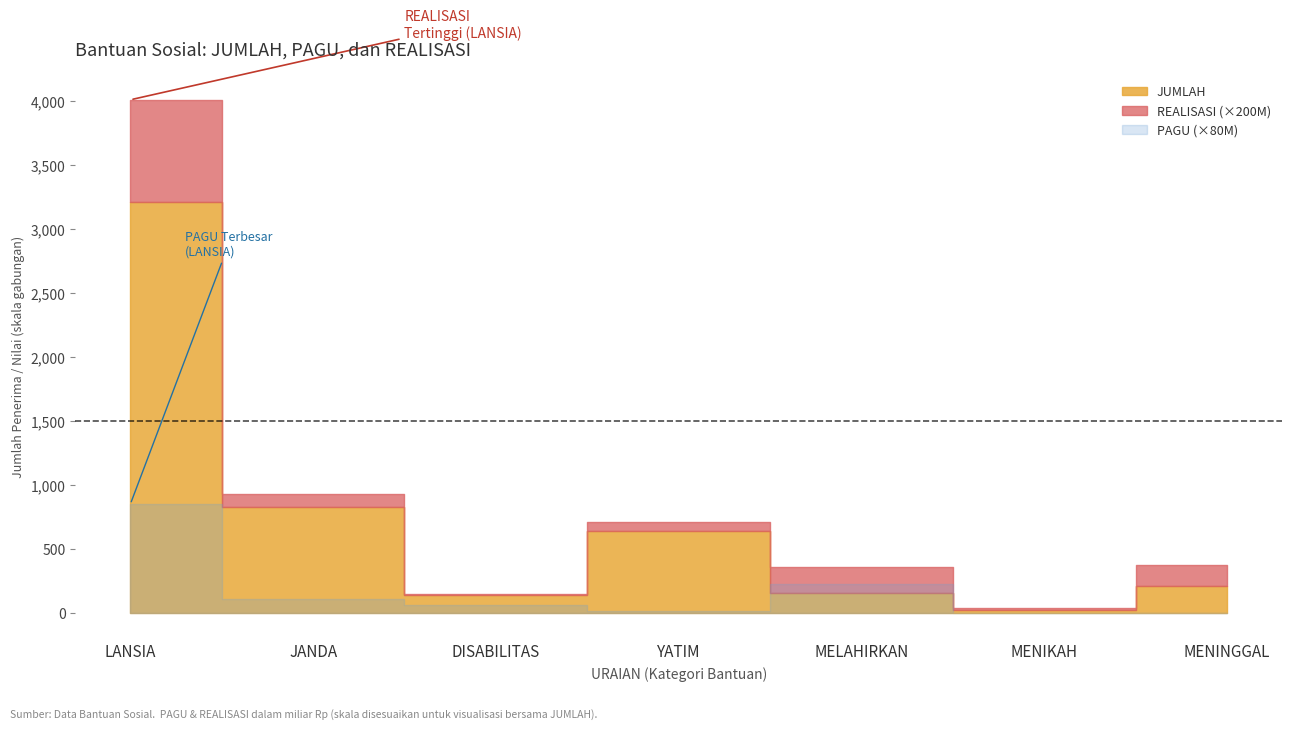

At which category does JUMLAH reach its first local valley?

DISABILITAS